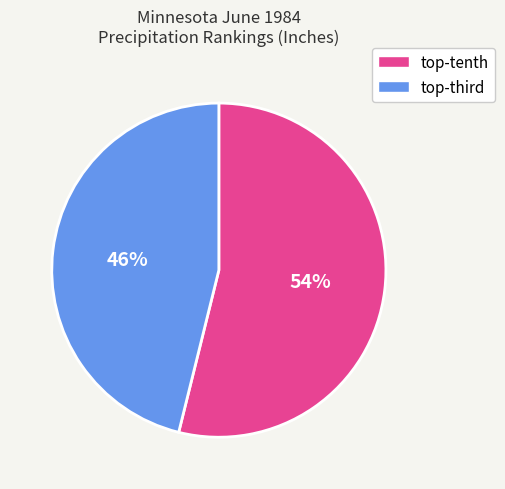

Which category has the smallest portion of the pie?

top-third